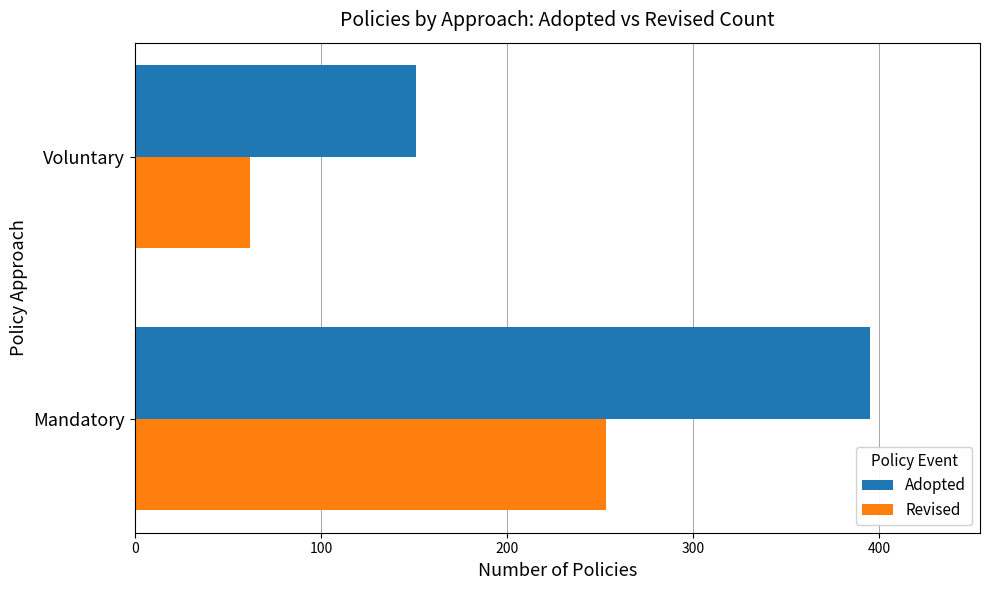

What value does the Revised series have at Mandatory, to the nearest 10?

250